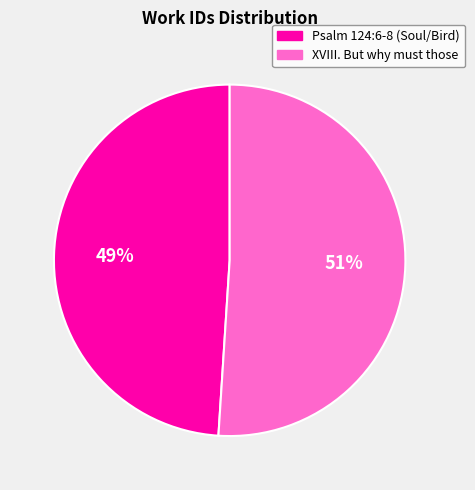

Between Psalm 124:6-8 (Soul/Bird) and XVIII. But why must those, which is larger?

XVIII. But why must those